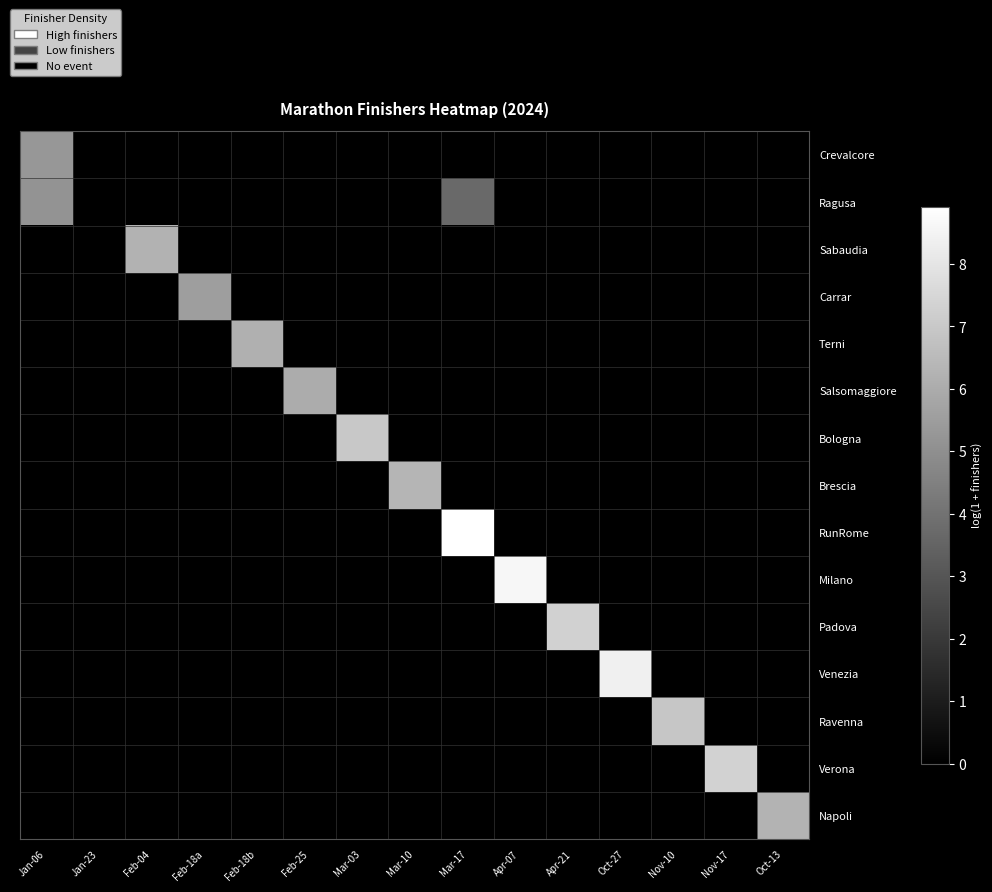

At how many categories does at least one series exceed 4?

14